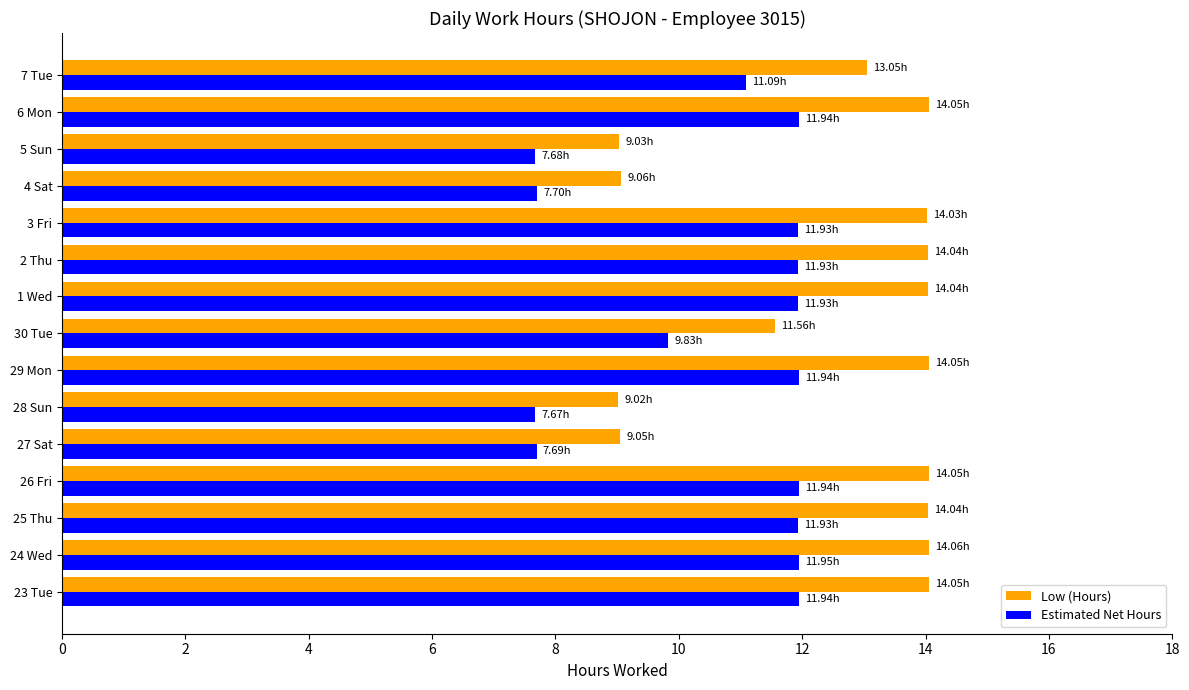

What is the spread (max minus min) of values at 6 Mon?

2.1